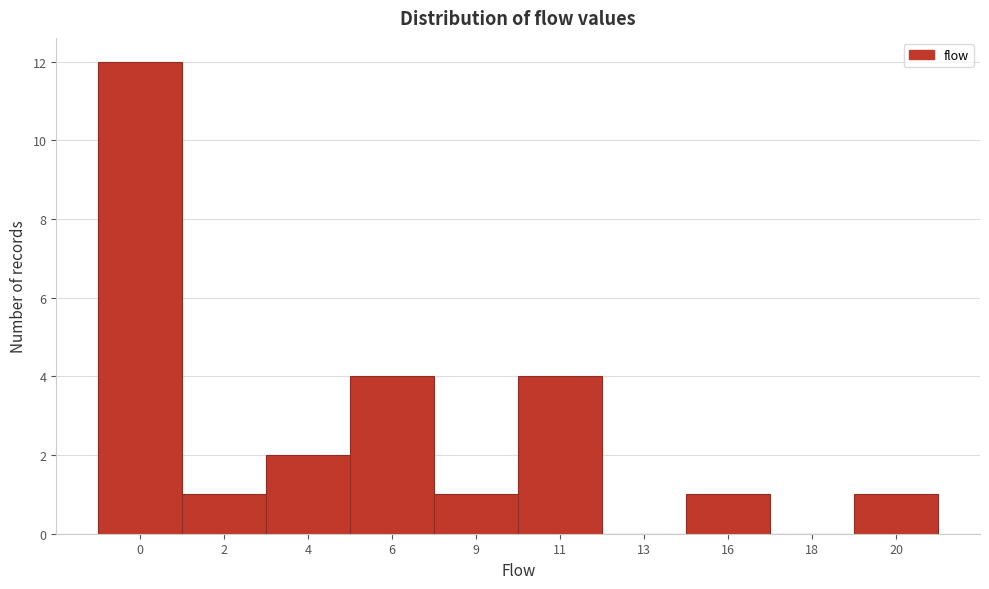

Reading right to left, extract all data points from this chart.

20=1	18=0	16=1	13=0	11=4	9=1	6=4	4=2	2=1	0=12